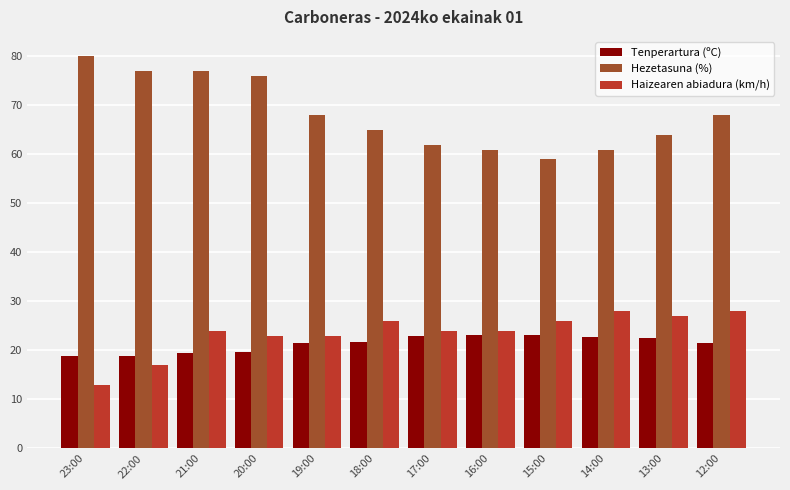

What is the average value of the Hezetasuna (%) series?

68.2